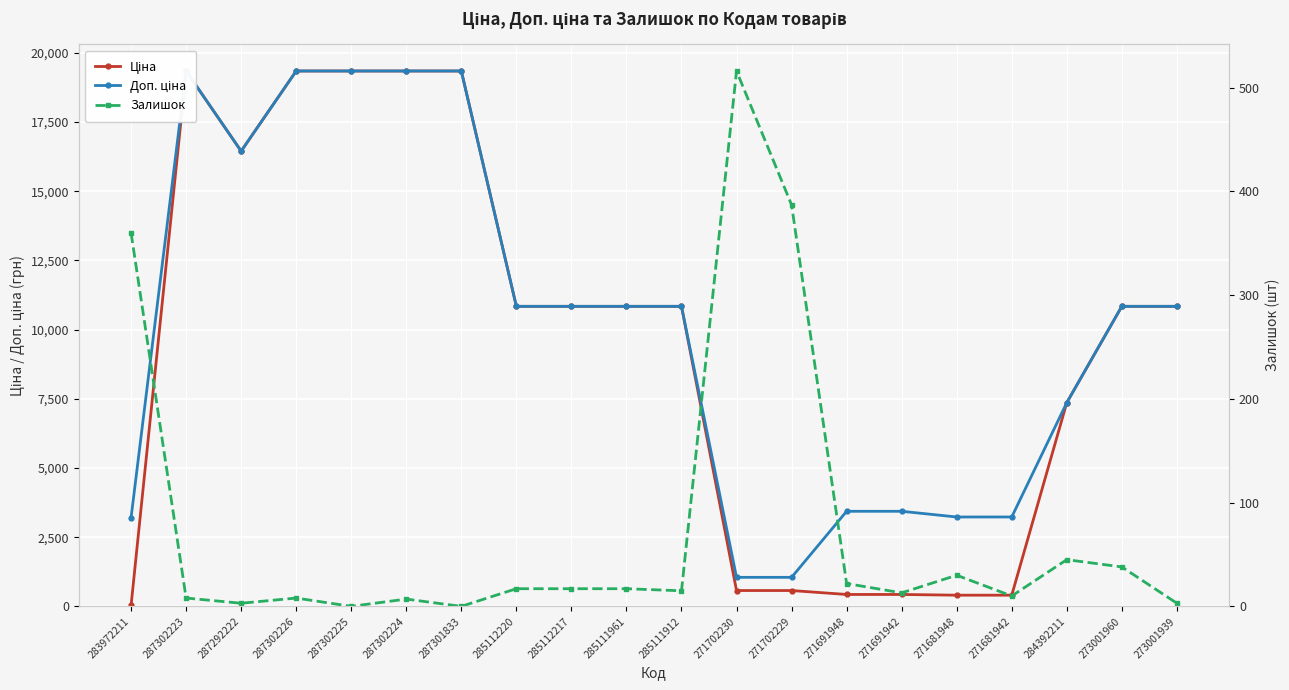

Reading left to right, transcribe all the data shown in this chart.

Ціна: 32.0	19343.1	16448.2	19343.1	19343.1	19343.1	19343.1	10840.1	10840.1	10840.1	10840.1	571.6	571.6	429.3	429.3	403.6	403.6	7360.2	10840.1	10840.1
Доп. ціна: 3205.0	19343.1	16448.2	19343.1	19343.1	19343.1	19343.1	10840.1	10840.1	10840.1	10840.1	1048.0	1048.0	3434.6	3434.6	3228.8	3228.8	7360.2	10840.1	10840.1
Залишок: 360.0	8.0	3.0	8.0	0.0	7.0	0.0	17.0	17.0	17.0	15.0	516.0	387.0	22.0	13.0	30.0	10.0	45.0	38.0	3.0